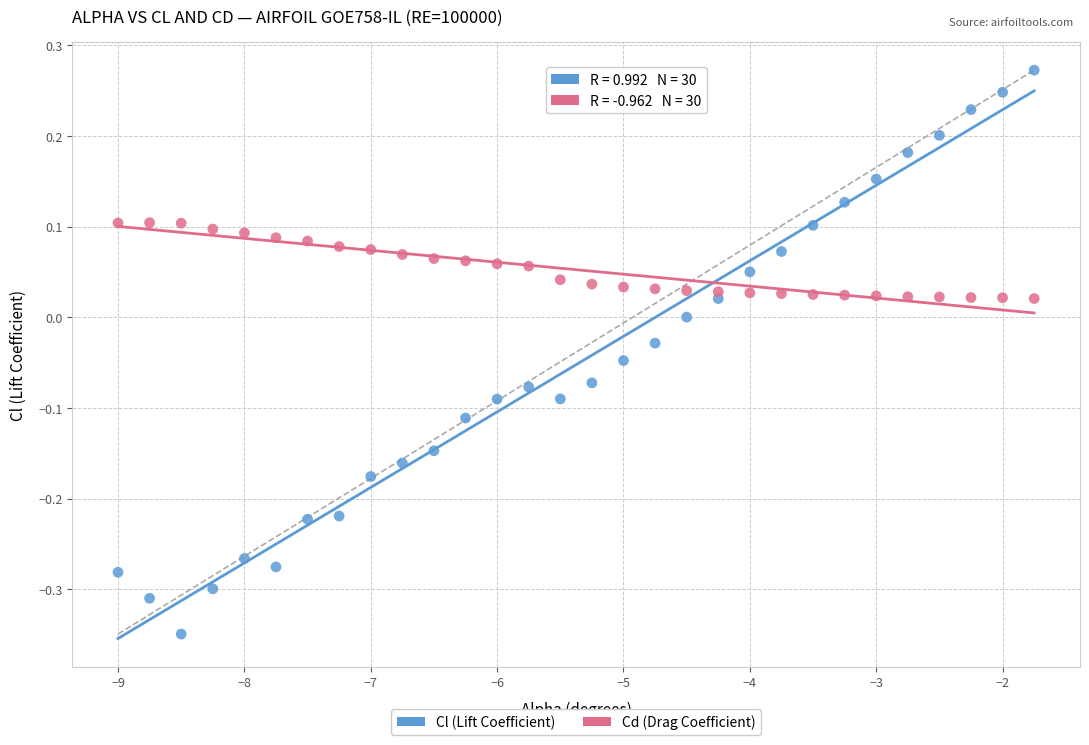

Which series contains the lowest Y value?

Cl (Lift Coefficient)